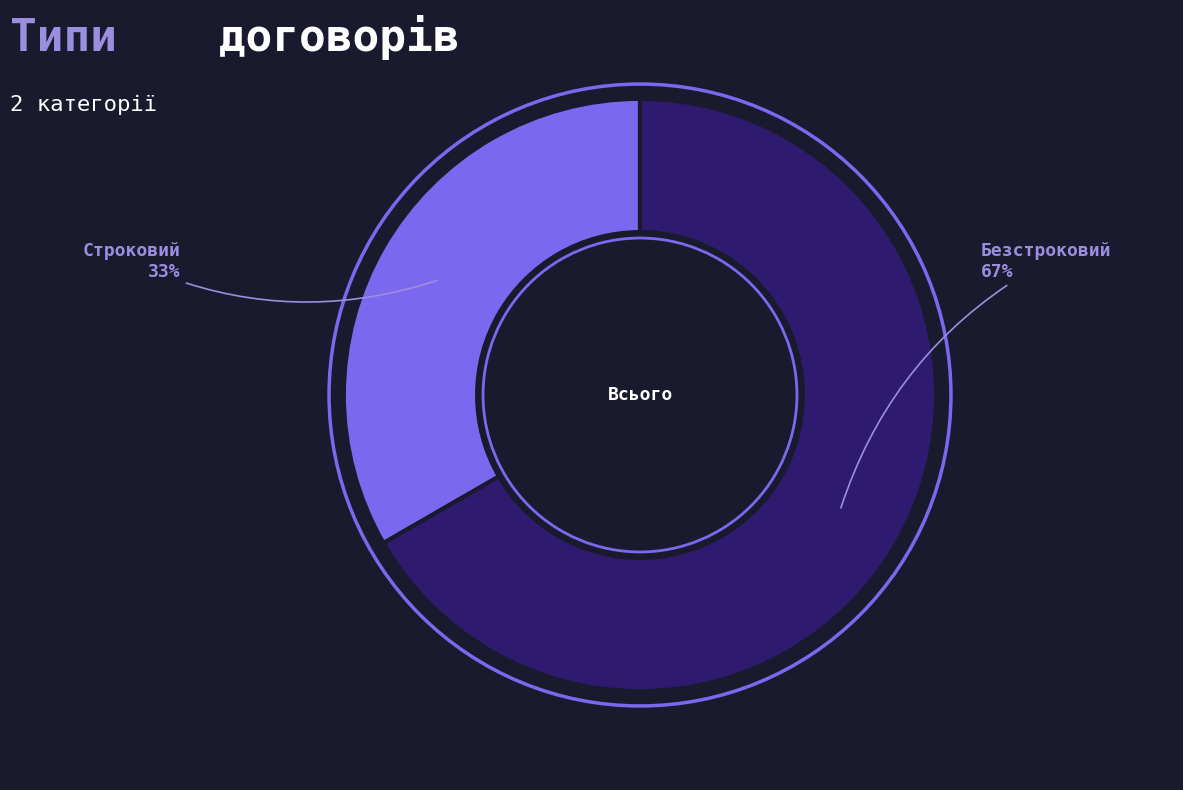

Which slice represents more than half of the pie?

Безстроковий